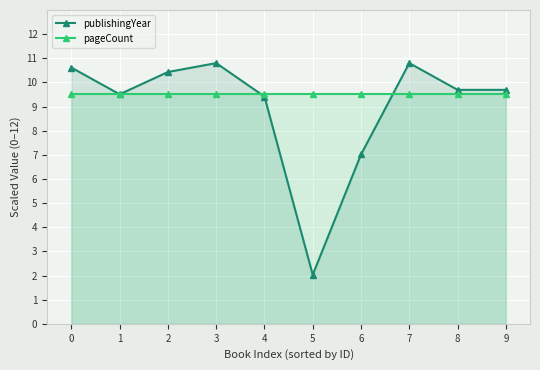

What is the total value across all series at 1?

19.0